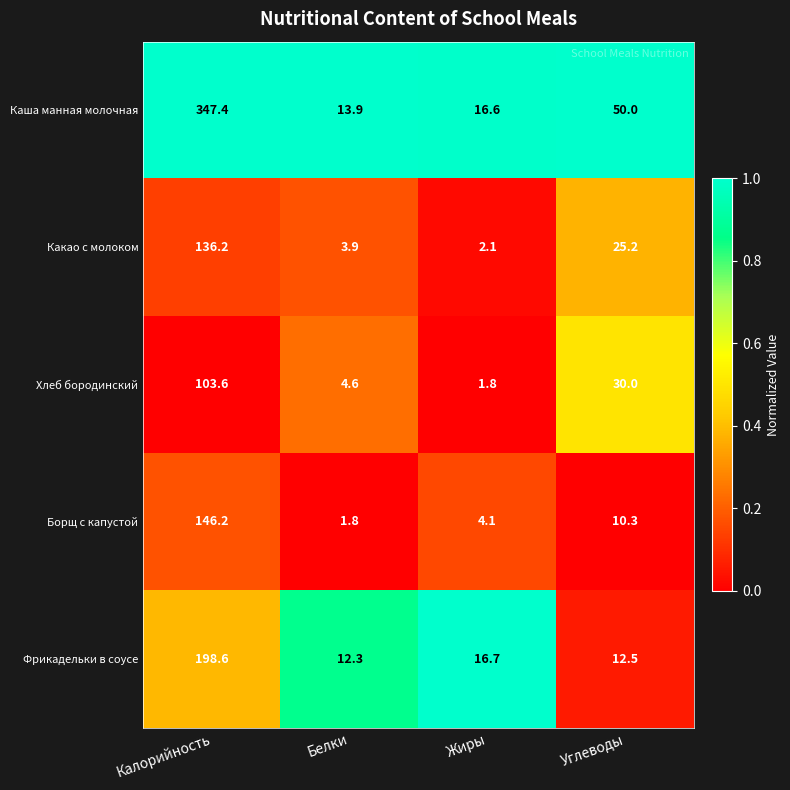

Which category has the highest value in the Борщ с капустой series?

Калорийность